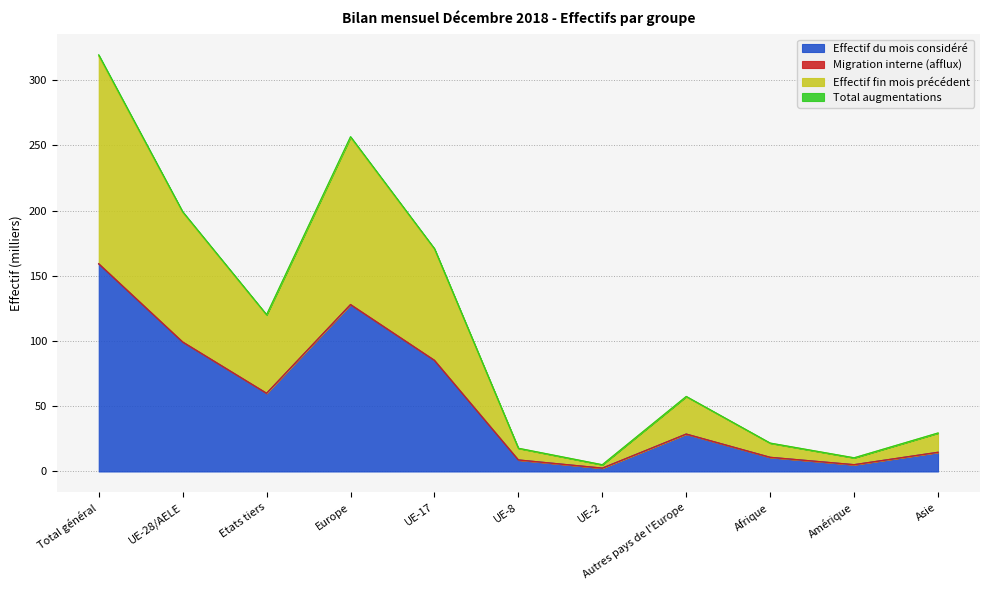

Is the value of Effectif du mois considéré at Amérique greater than the value of Effectif fin mois précédent at Autres pays de l'Europe?

No